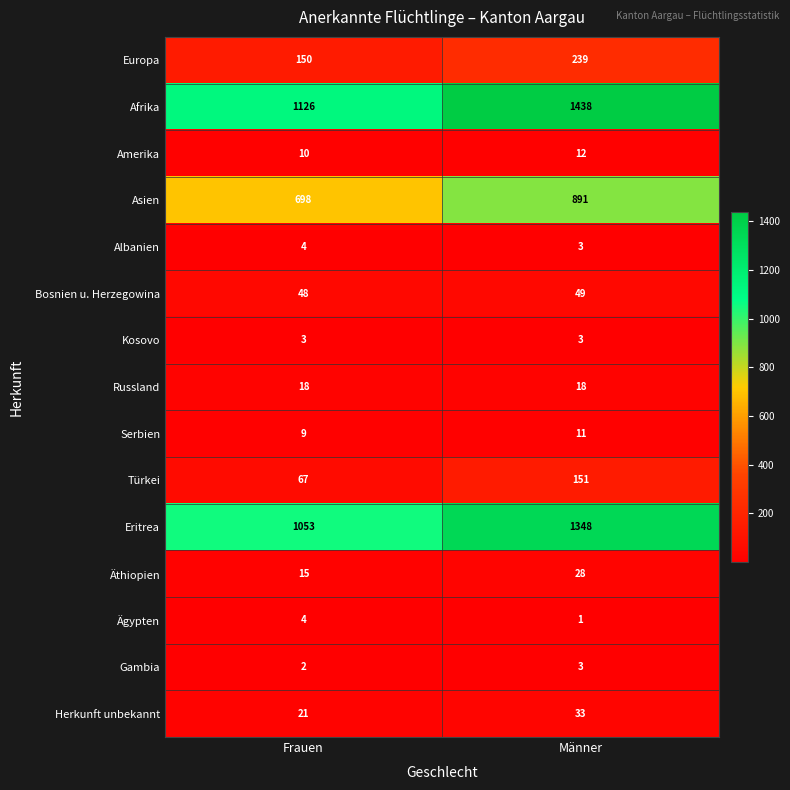

Is it true that Bosnien u. Herzegowina equals 64 at Frauen?

False